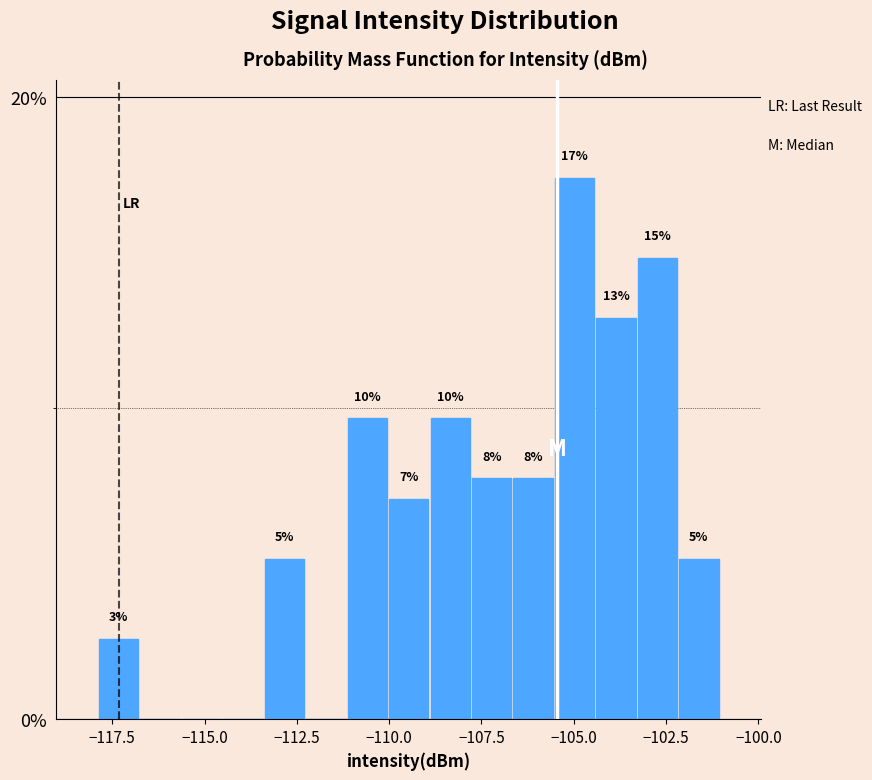

Around what value on the x-axis is the tallest bar? Give the approximate position of its centre, as read against the axis.

-105.0